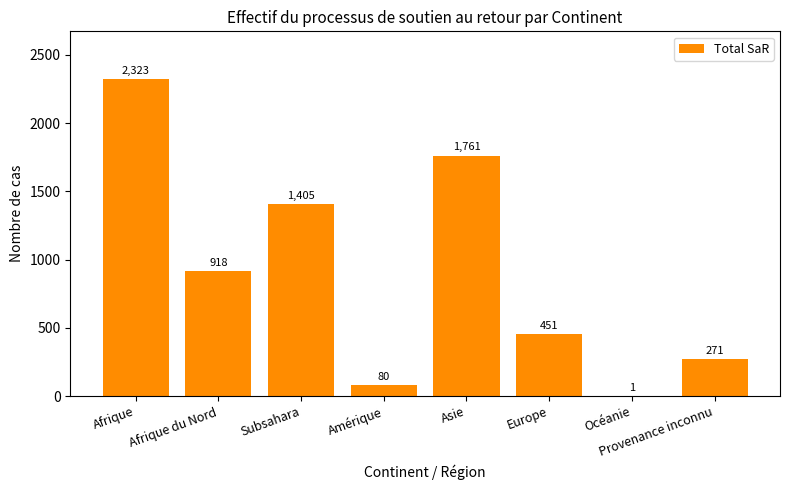

What is the sum of the values at Subsahara and Océanie?

1406